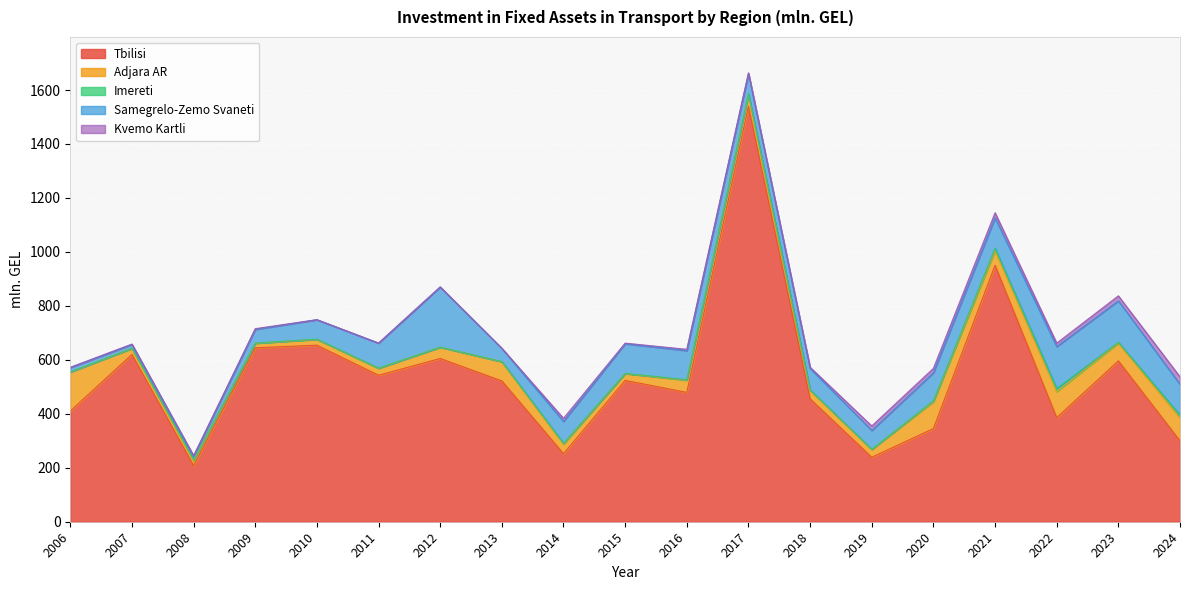

Reading left to right, transcribe all the data shown in this chart.

Tbilisi: 2006=410.2	2007=620.0	2008=208.0	2009=644.6	2010=654.4	2011=543.0	2012=605.0	2013=521.9	2014=252.2	2015=523.8	2016=479.3	2017=1539.7	2018=455.5	2019=238.9	2020=345.3	2021=950.5	2022=385.9	2023=596.3	2024=299.8
Adjara AR: 2006=144.3	2007=22.2	2008=17.6	2009=16.8	2010=21.2	2011=25.8	2012=41.6	2013=71.6	2014=35.3	2015=25.2	2016=45.1	2017=43.4	2018=31.3	2019=29.1	2020=99.6	2021=54.0	2022=96.3	2023=65.9	2024=86.0
Imereti: 2006=0.6	2007=0.9	2008=4.0	2009=0.8	2010=1.1	2011=0.6	2012=0.5	2013=0.0	2014=3.5	2015=0.8	2016=1.9	2017=2.1	2018=1.7	2019=0.7	2020=3.8	2021=9.4	2022=11.7	2023=3.1	2024=9.3
Samegrelo-Zemo Svaneti: 2006=16.3	2007=13.7	2008=13.8	2009=50.4	2010=72.0	2011=92.5	2012=223.0	2013=48.9	2014=80.6	2015=109.8	2016=107.9	2017=75.6	2018=79.8	2019=69.6	2020=103.5	2021=112.6	2022=155.3	2023=153.4	2024=113.9
Kvemo Kartli: 2006=0.8	2007=1.7	2008=1.2	2009=3.0	2010=0.1	2011=0.3	2012=0.1	2013=0.6	2014=11.8	2015=2.3	2016=4.8	2017=2.7	2018=4.3	2019=16.6	2020=16.3	2021=18.6	2022=12.8	2023=18.5	2024=27.9